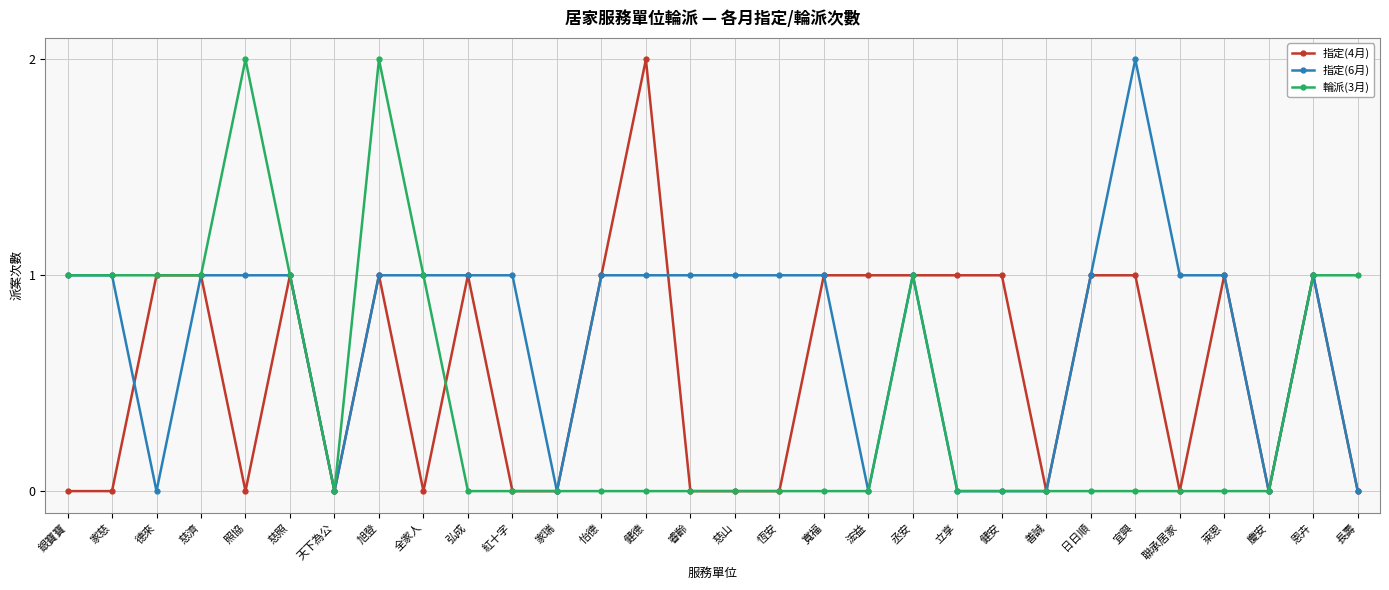

Rank the series by their average value, from lowest to highest.

輪派(3月), 指定(4月), 指定(6月)